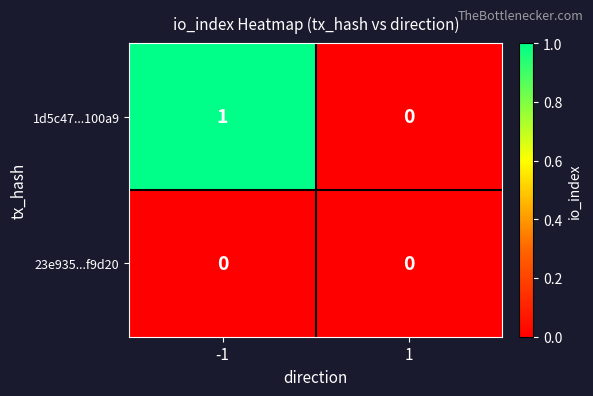

What is the total value across all series at -1?

1